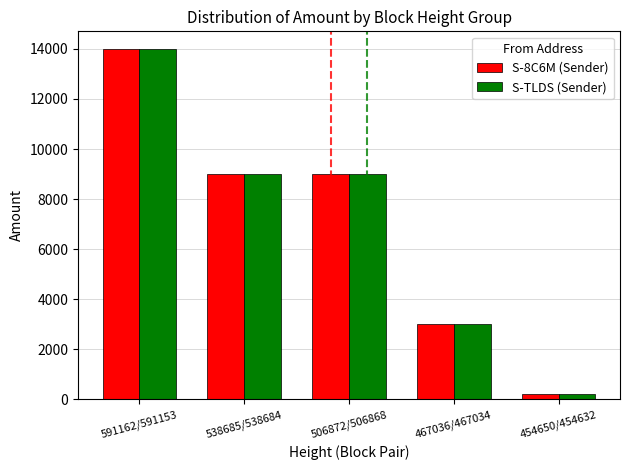

Count the S-TLDS (Sender) values in the range 3000 to 9000.

3